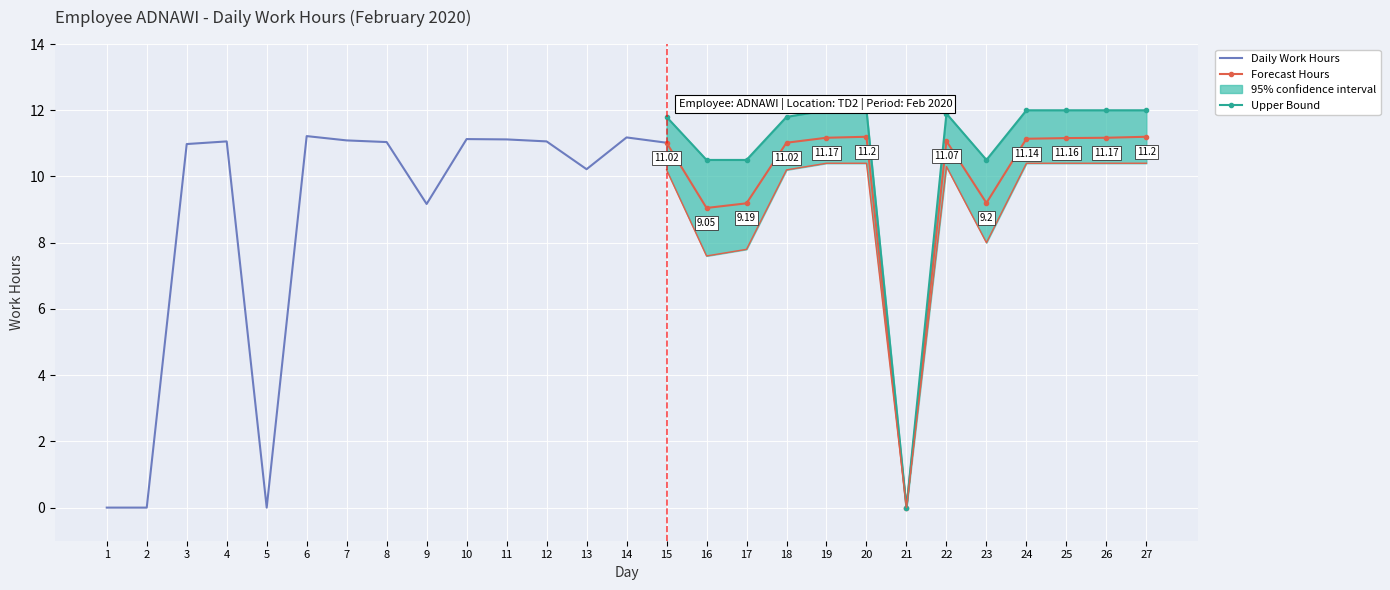

True or false: Forecast Hours has more than 0 points higher than both neighbors.

True